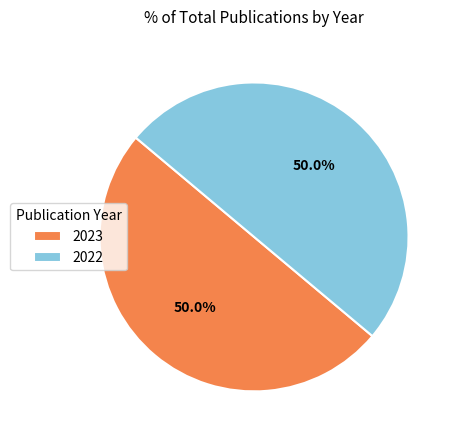

What is the ratio of the value at 2022 to the value at 2023?

1.0